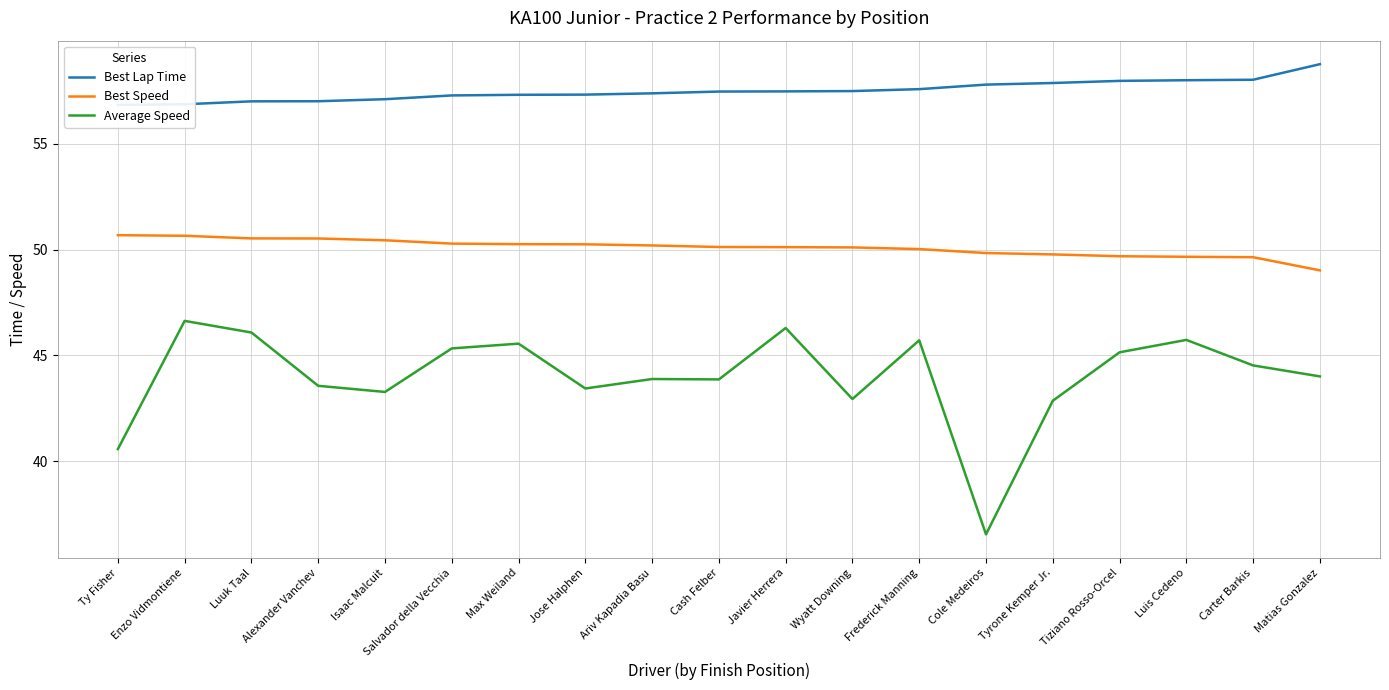

What is the maximum value for Best Speed?

50.7